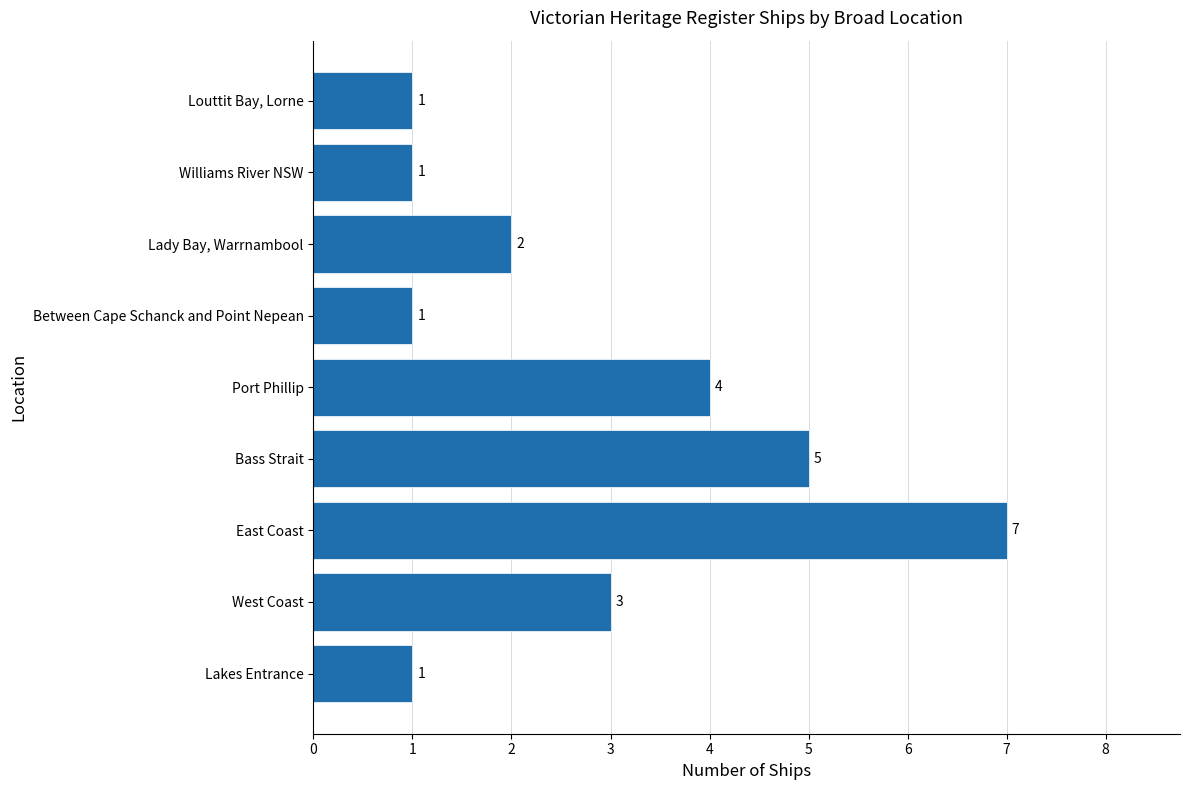

What is the average value?

3